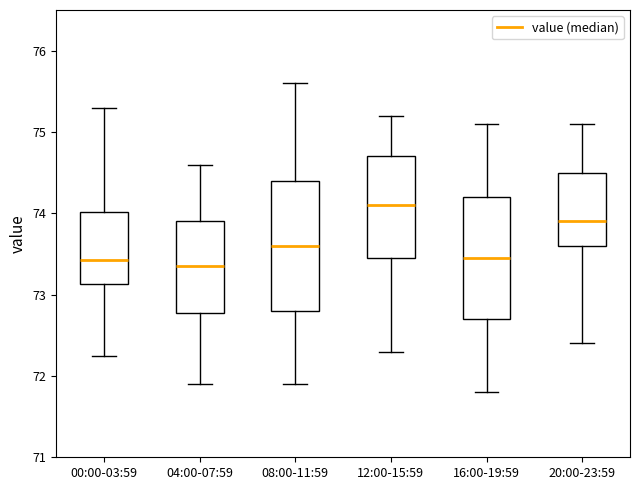

Reading left to right, transcribe this box plot: for each box, give where its median line is, the range the box spans, and where its two whiskers end, as read against the y-axis. The values are not printed on the chart, so give them approximately, as read against the axis.

00:00-03:59: median 73.4, box 73.1 to 74.0, whiskers 72.3 to 75.3
04:00-07:59: median 73.4, box 72.8 to 73.9, whiskers 71.9 to 74.6
08:00-11:59: median 73.6, box 72.8 to 74.4, whiskers 71.9 to 75.6
12:00-15:59: median 74.1, box 73.5 to 74.7, whiskers 72.3 to 75.2
16:00-19:59: median 73.5, box 72.7 to 74.2, whiskers 71.8 to 75.1
20:00-23:59: median 73.9, box 73.6 to 74.5, whiskers 72.4 to 75.1